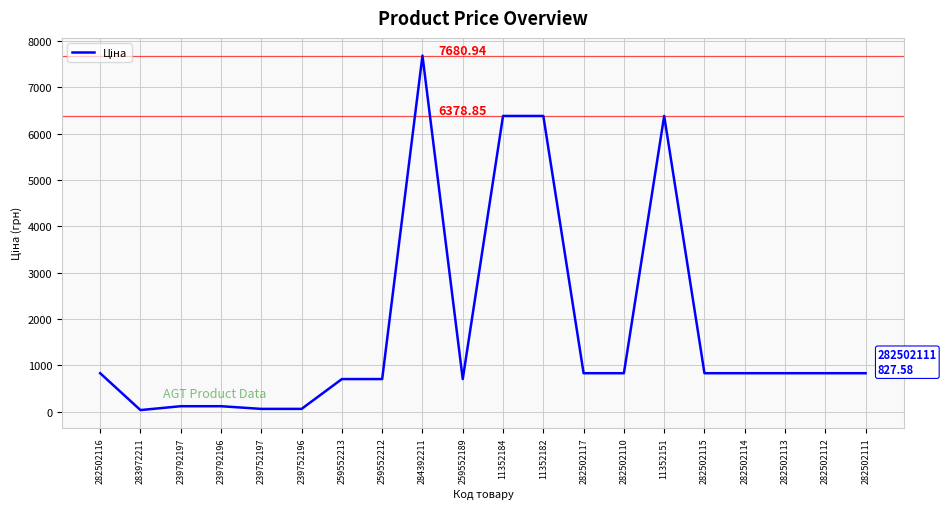

What is the difference between the maximum and minimum values?

7648.9